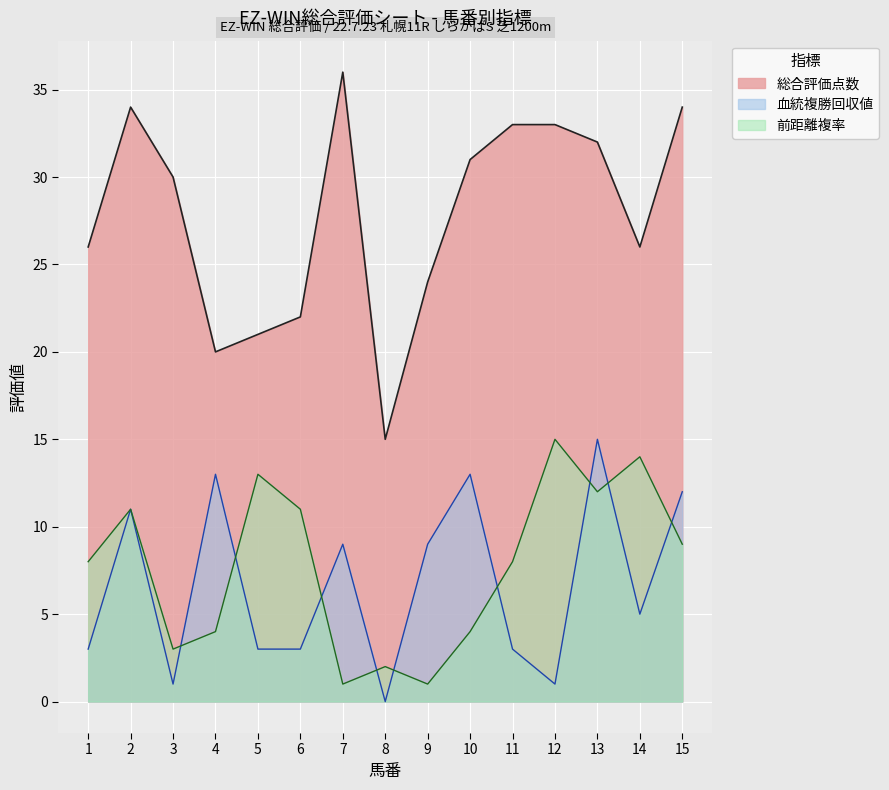

What is the value of the 前距離複率 point at the 12th from the left?

15